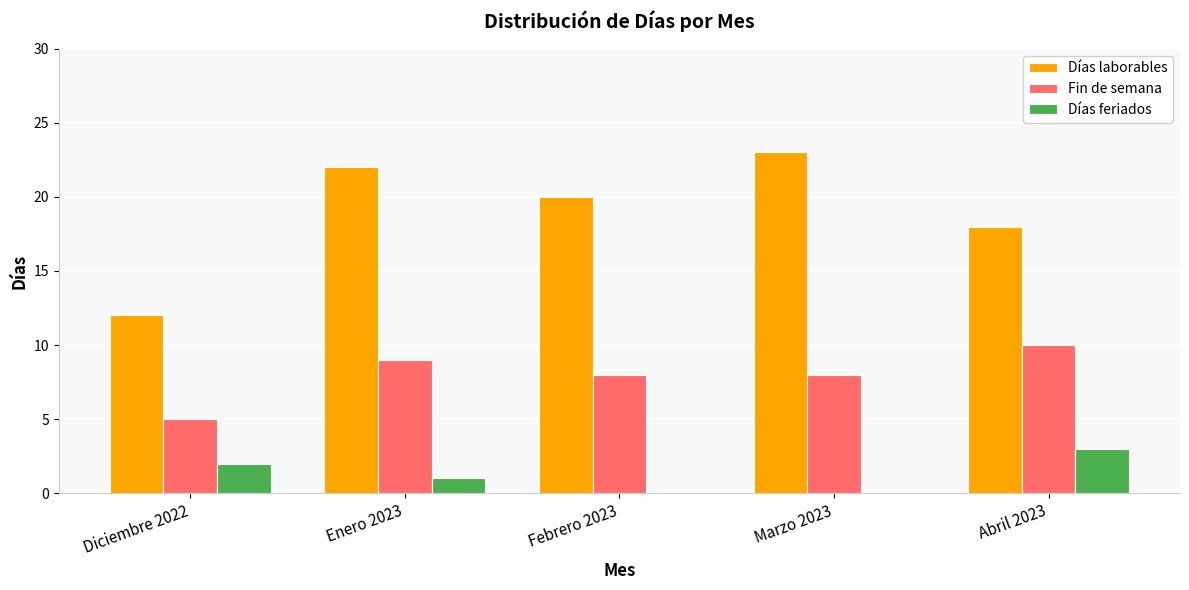

Reading left to right, extract all data points from this chart.

Días laborables: 12	22	20	23	18
Fin de semana: 5	9	8	8	10
Días feriados: 2	1	0	0	3